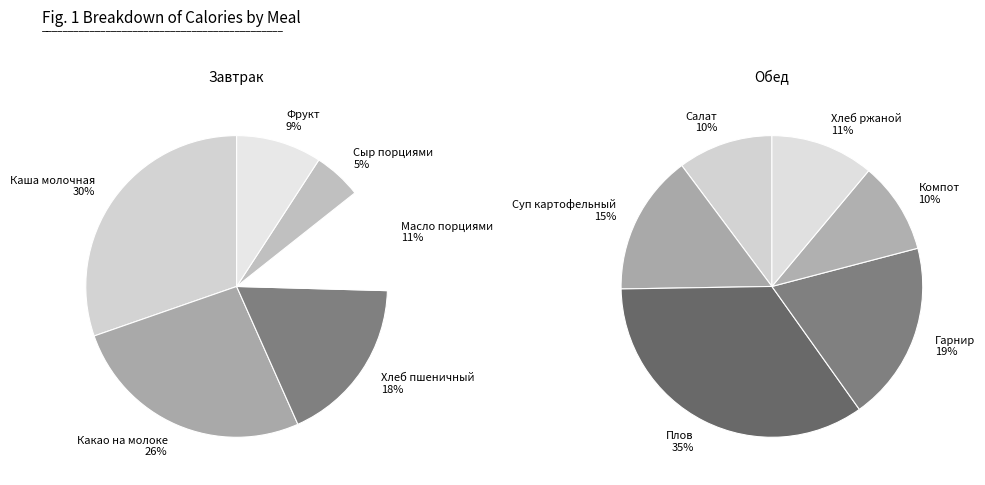

What is the largest slice in the pie chart?

Плов